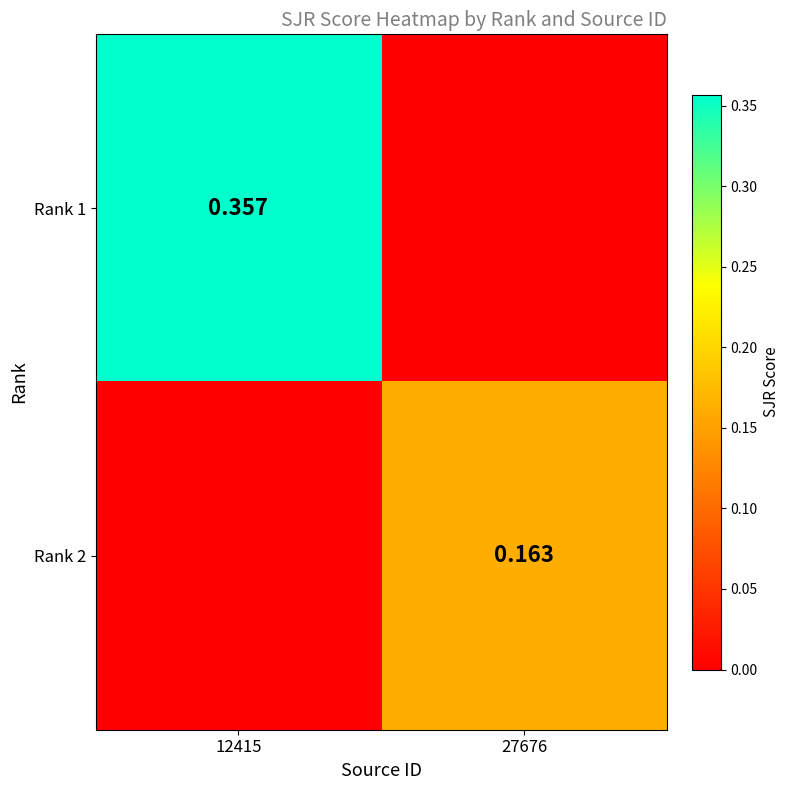

What is the approximate value of Rank 1 at 12415?

0.4